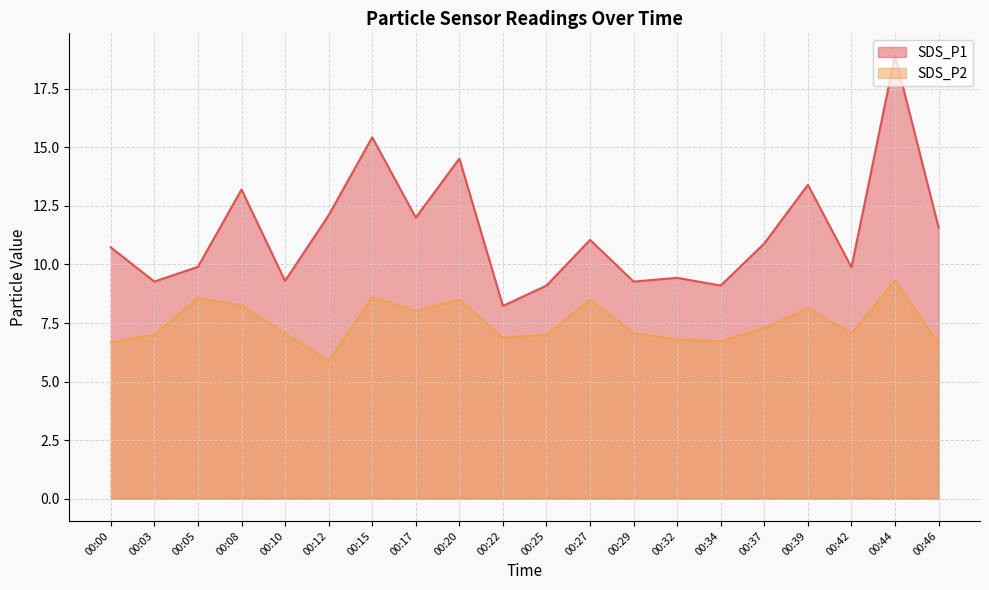

What is the difference between the maximum and minimum values in the SDS_P2 series?

3.4